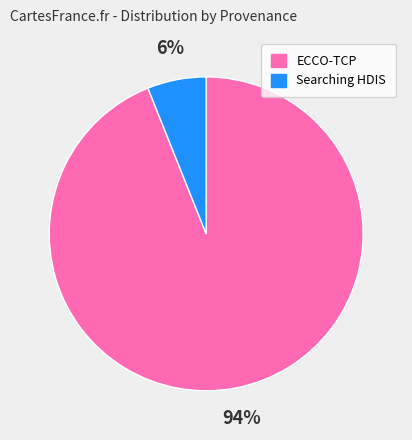

Is there any slice that represents more than half of the pie?

Yes